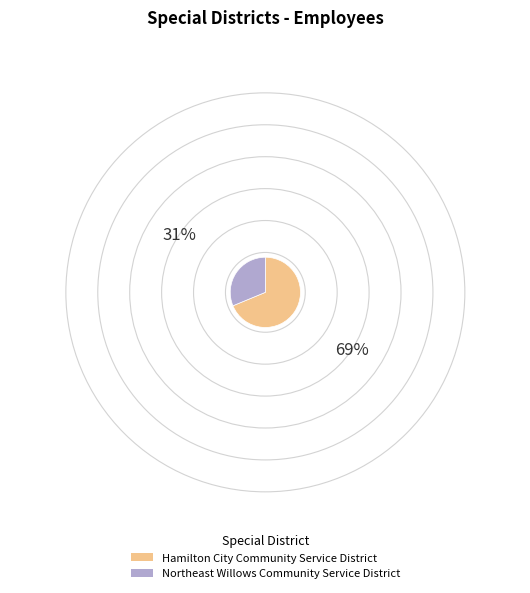

Is there a majority slice in this chart?

Yes